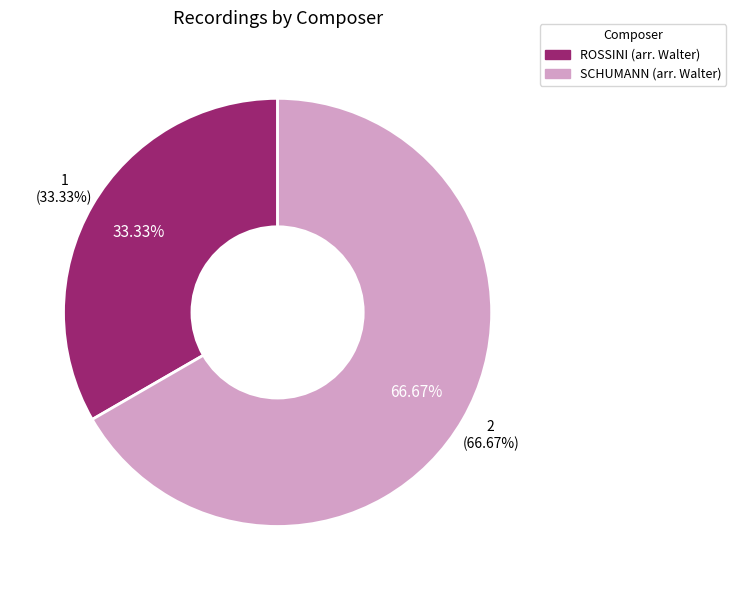

Rank the categories by value from lowest to highest.

ROSSINI (arr. Walter), SCHUMANN (arr. Walter)